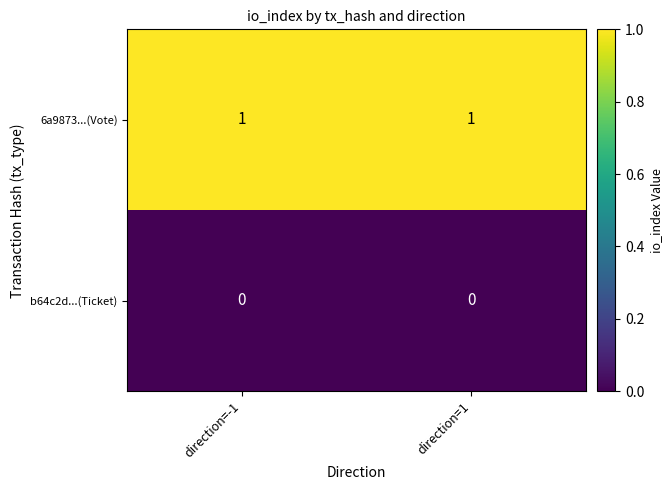

The value of 6a9873...(Vote) at direction=-1 is 1. True or false?

True